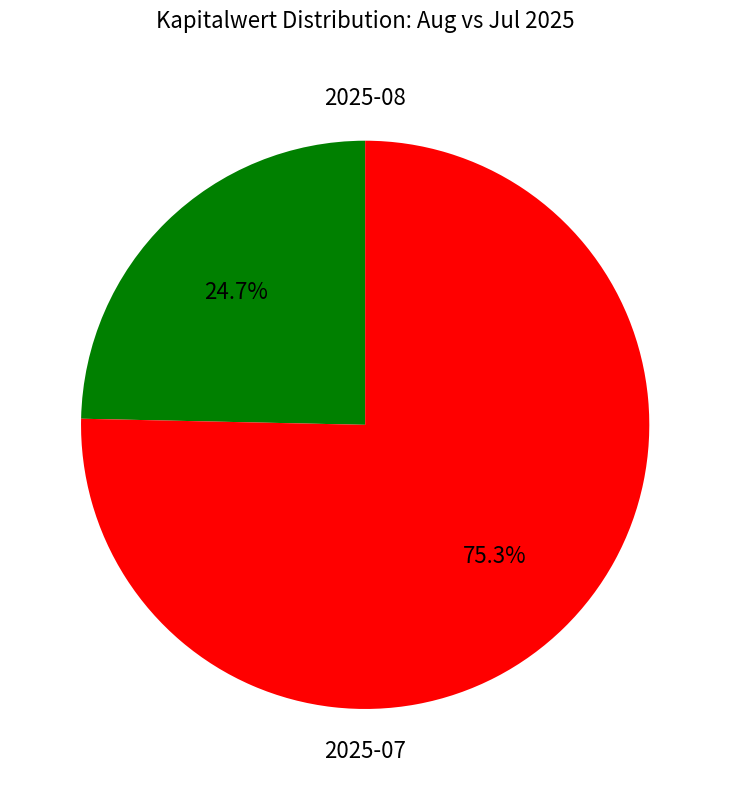

Count the number of slices in the pie.

2